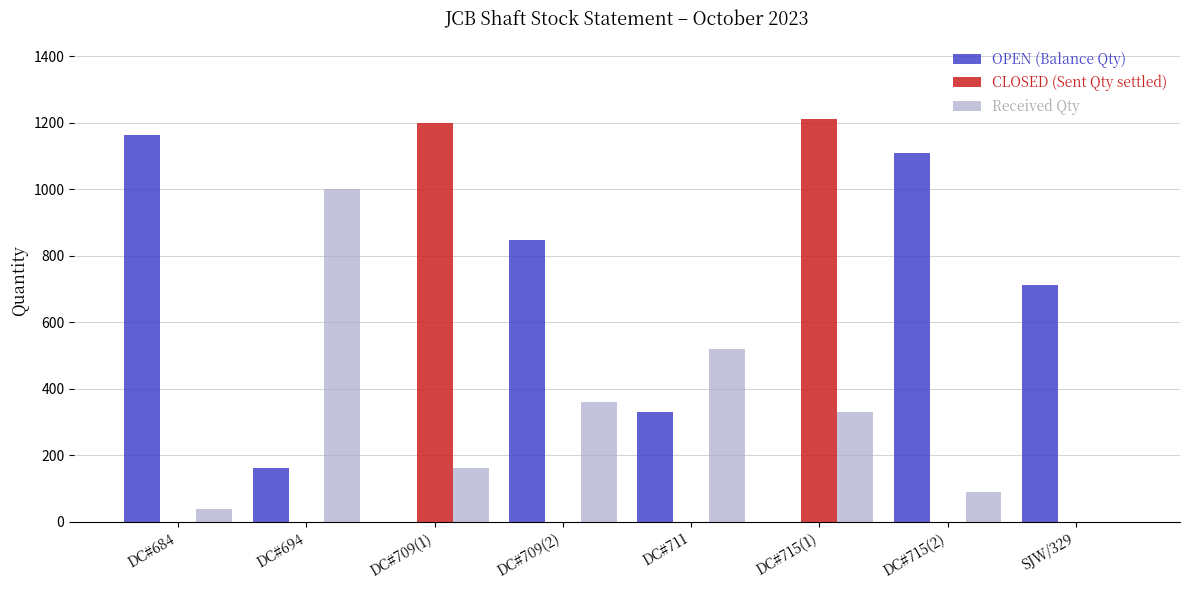

How many groups of bars are there?

8